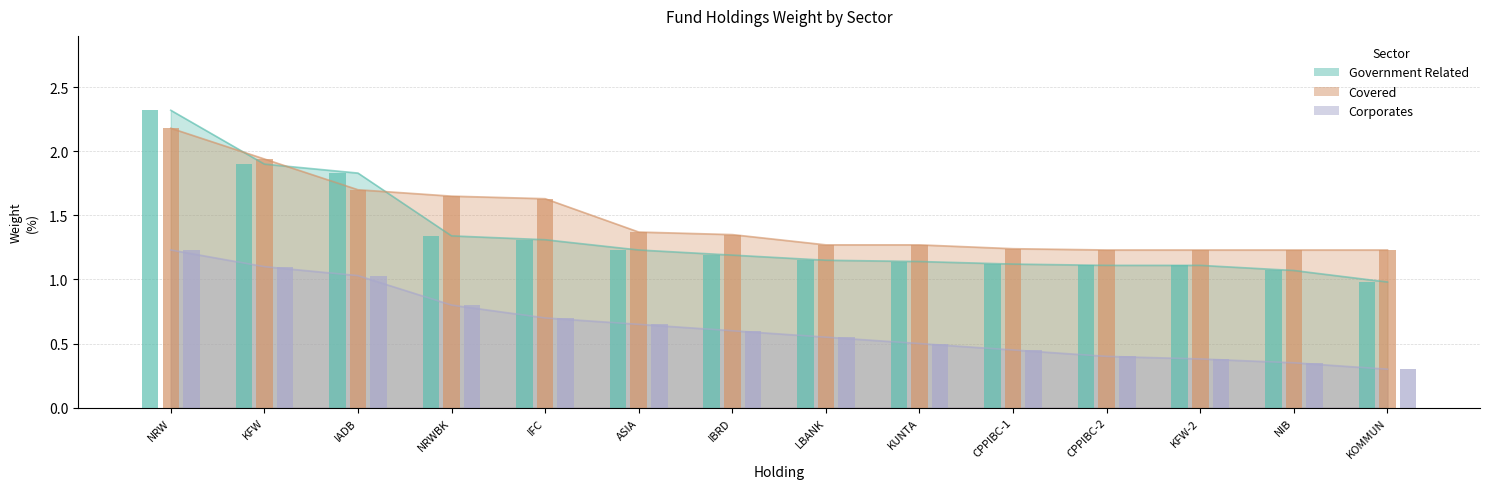

What are all the series names shown in the legend?

Government Related, Covered, Corporates